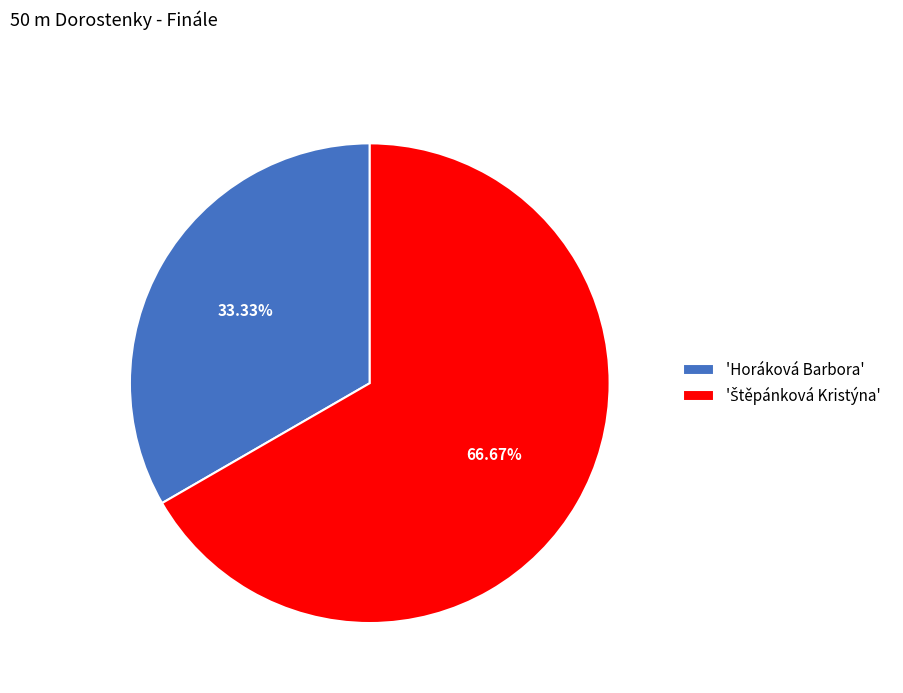

Does 'Horáková Barbora' account for over 50% of the chart?

No